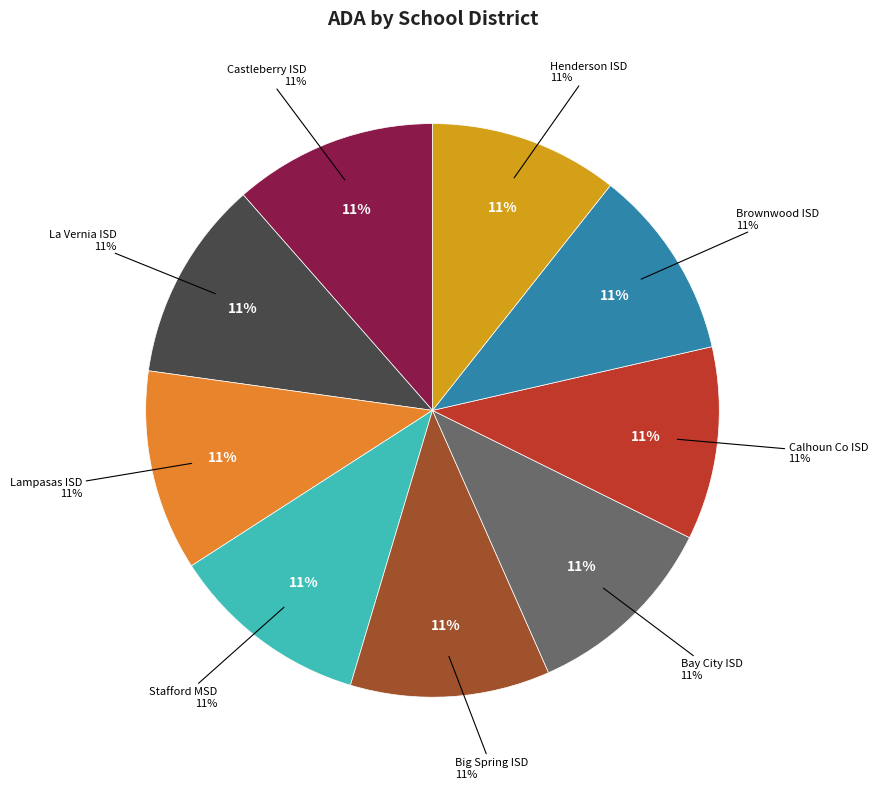

Rank the categories by value from lowest to highest.

Henderson ISD, Brownwood ISD, Calhoun Co ISD, Bay City ISD, Big Spring ISD, Stafford MSD, Lampasas ISD, La Vernia ISD, Castleberry ISD